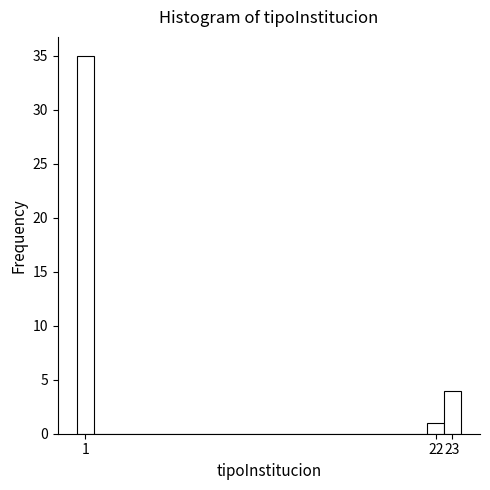

What is the height of the bar covering 21.5 to 22.5 on the x-axis? The values are not printed on the chart, so give them approximately, as read against the axis.

1